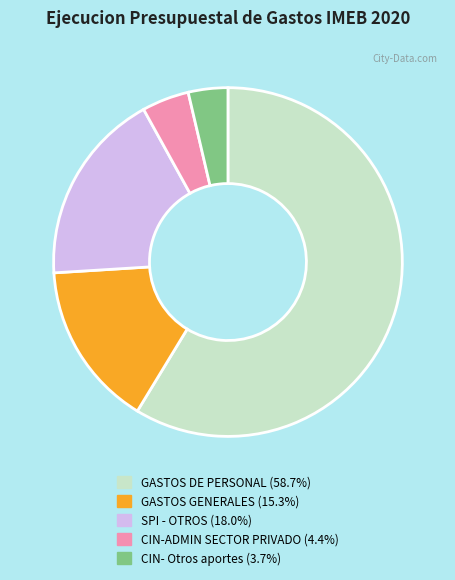

How many segments does this pie chart have?

5